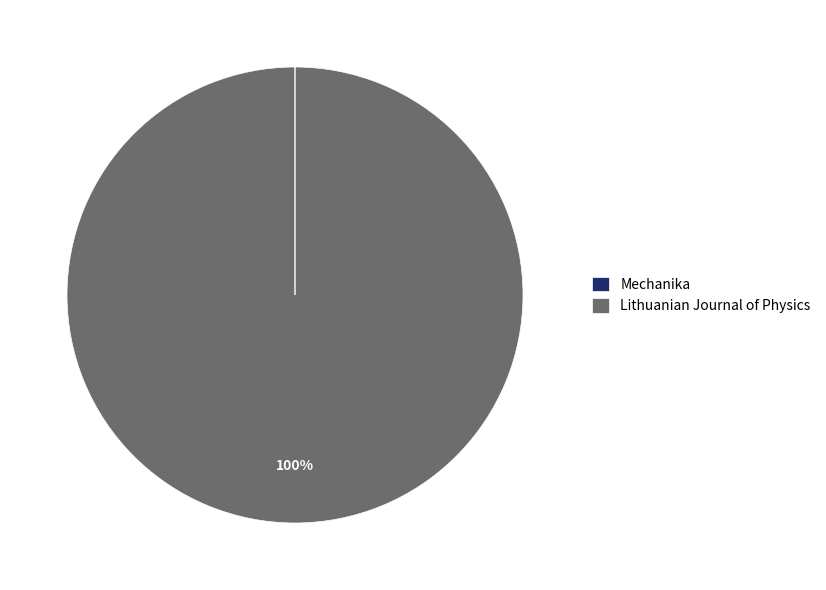

Which slice is the largest?

Lithuanian Journal of Physics